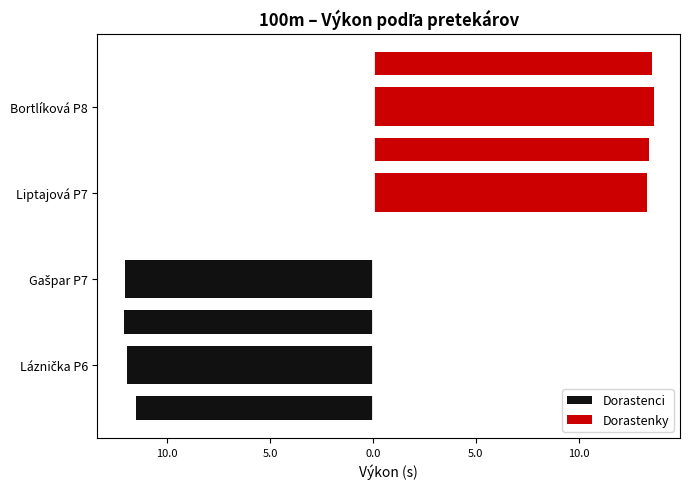

What is the smallest value displayed?

-12.0